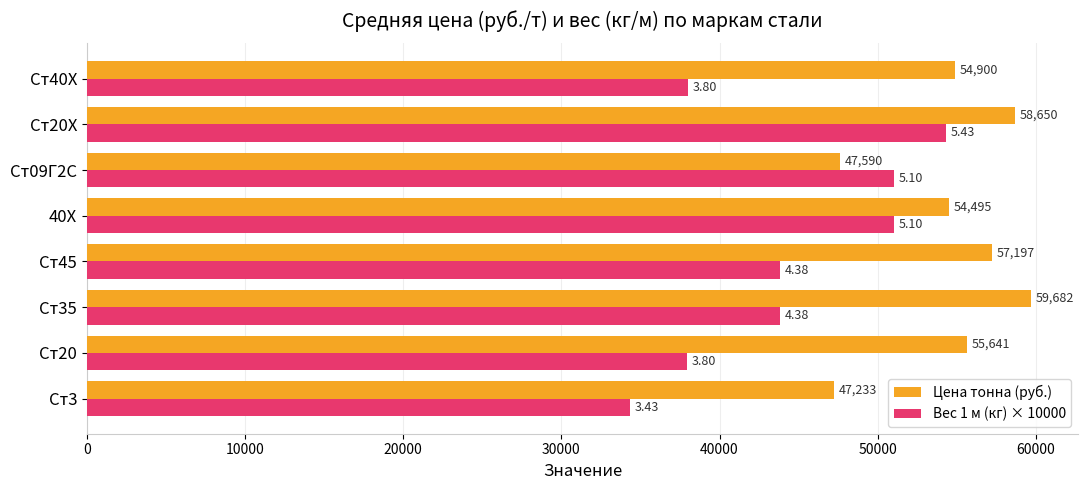

At how many categories does at least one series exceed 46894?

8